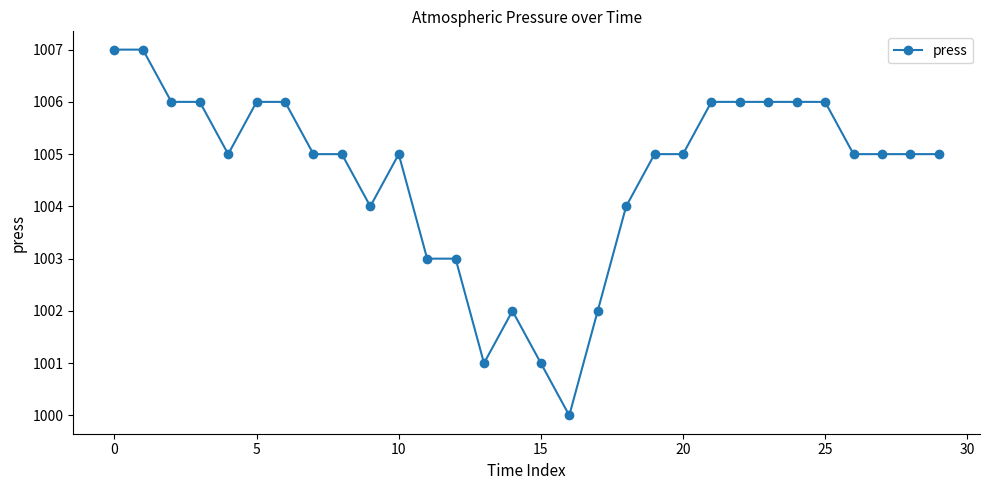

True or false: the data has more than 0 interior local peaks.

True